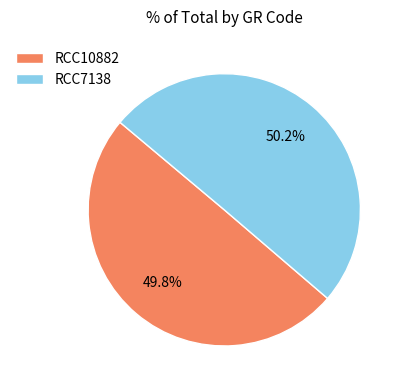

Is there any slice that represents more than half of the pie?

Yes